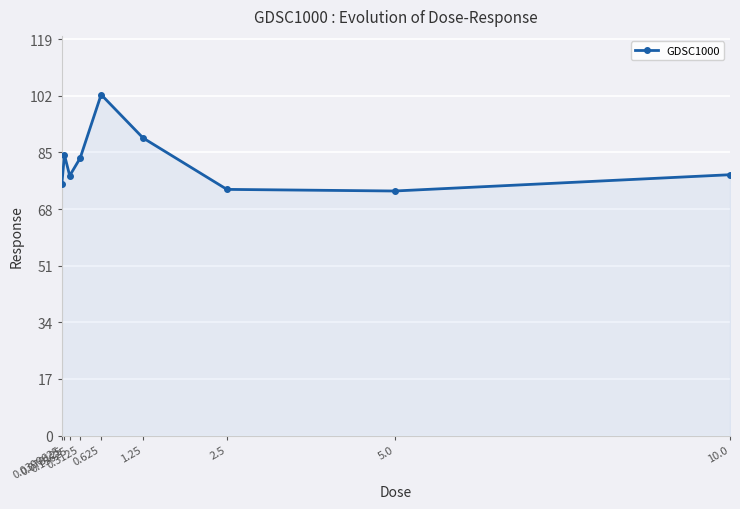

What is the label of the 1st point from the left?

0.0390625